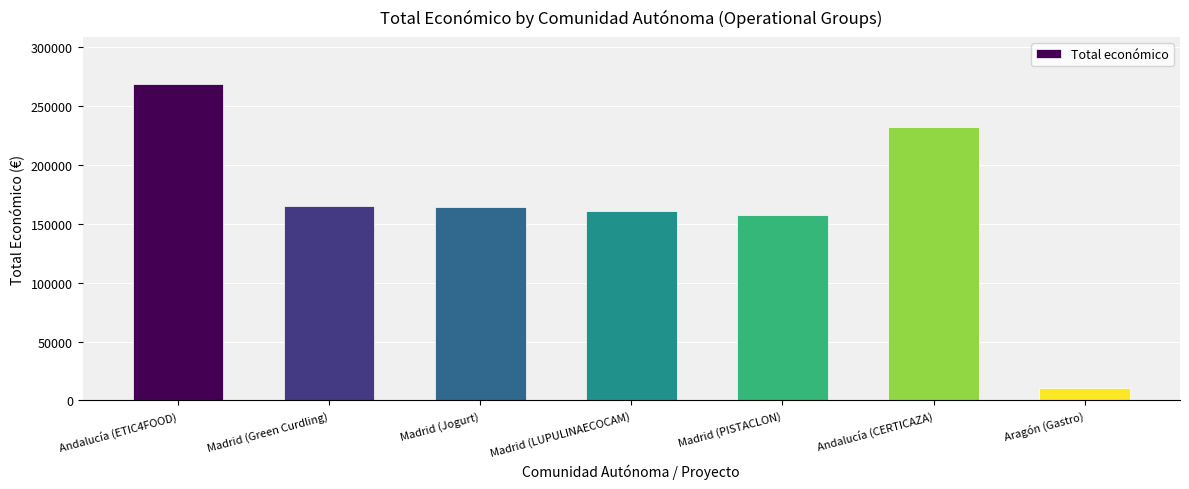

The chart shows a value of 10480 at Aragón (Gastro). True or false?

True